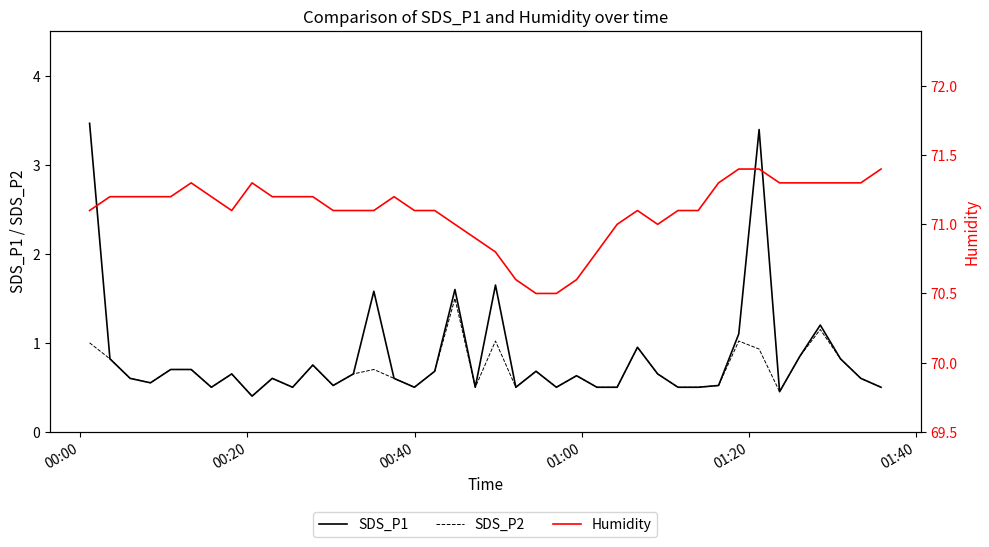

How many data points in Humidity are above 71?

30